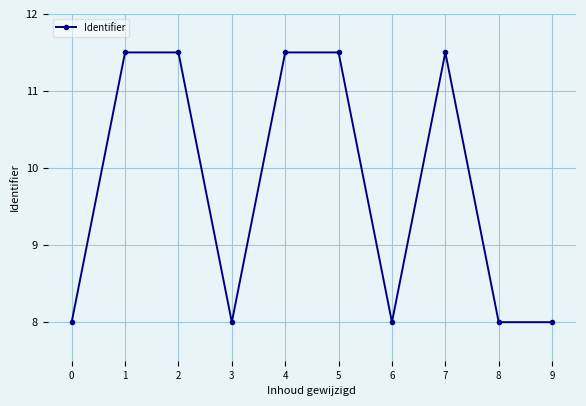

How many data points are less than 11?

5